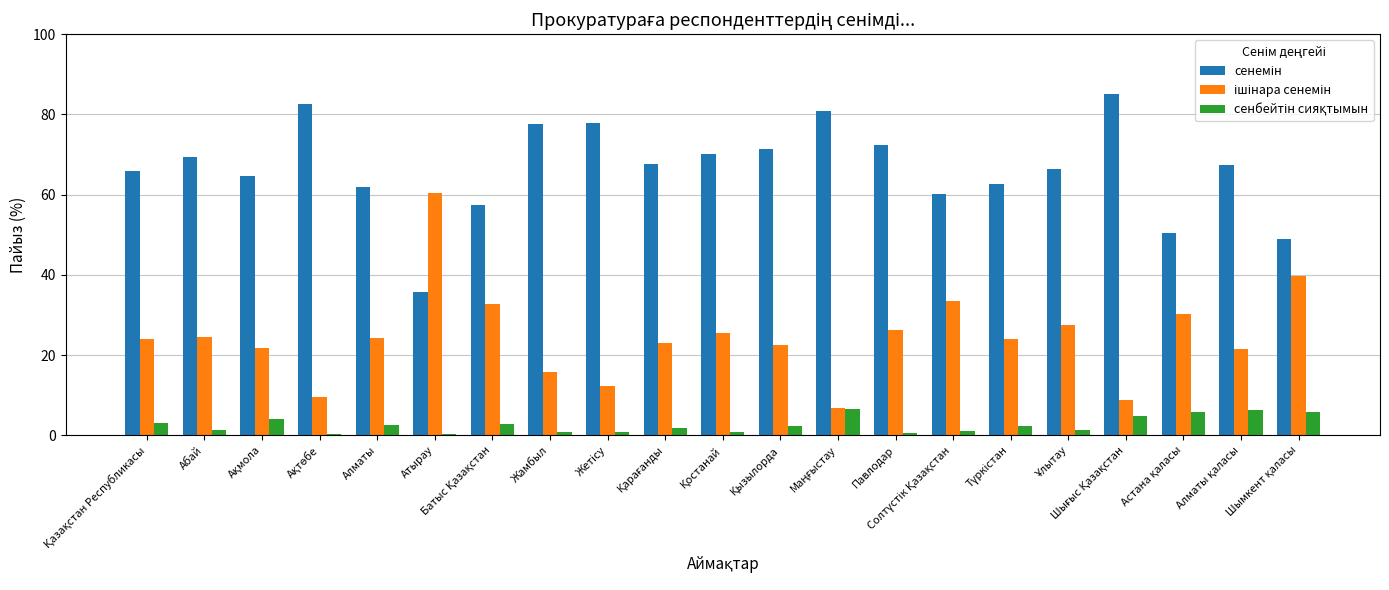

What is the maximum value shown in the chart?

85.1